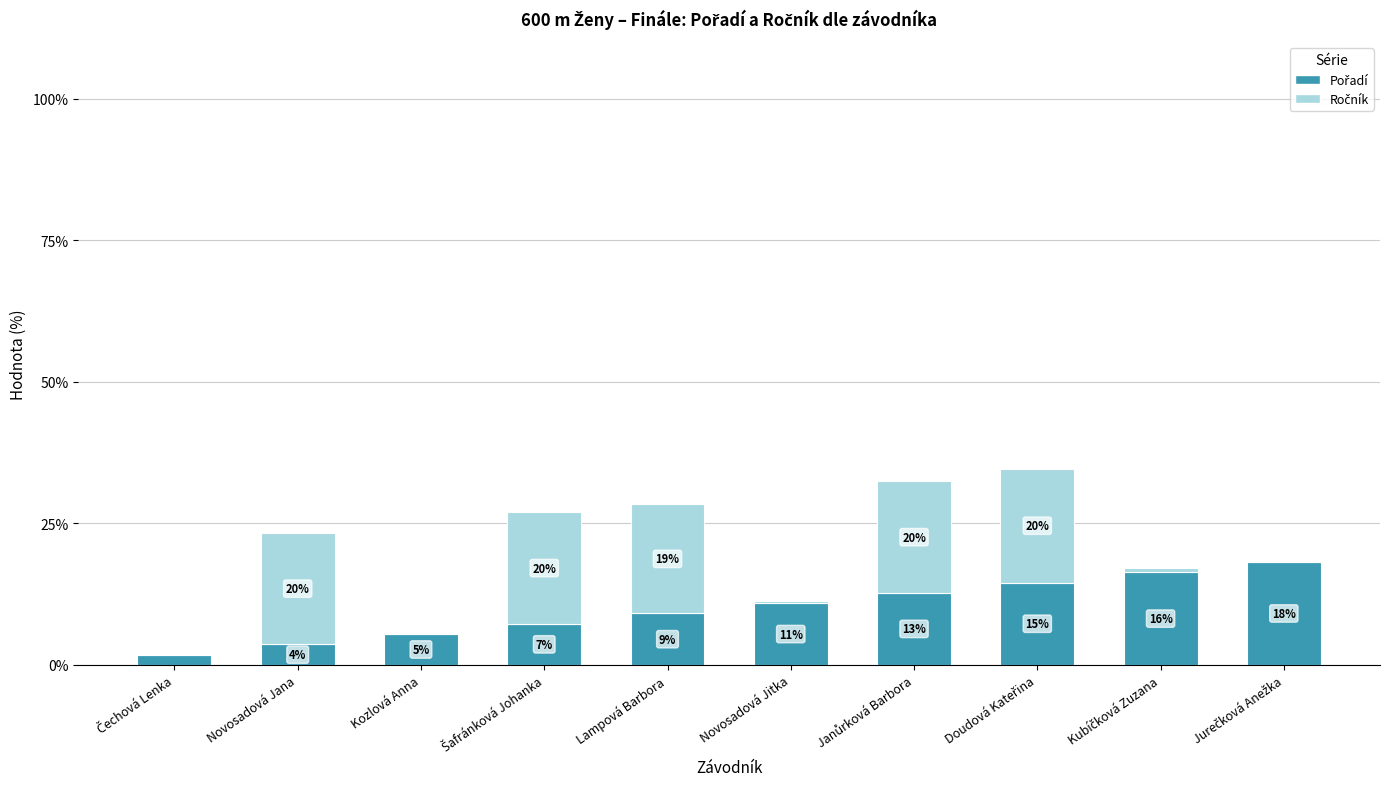

Are the bars horizontal?

No